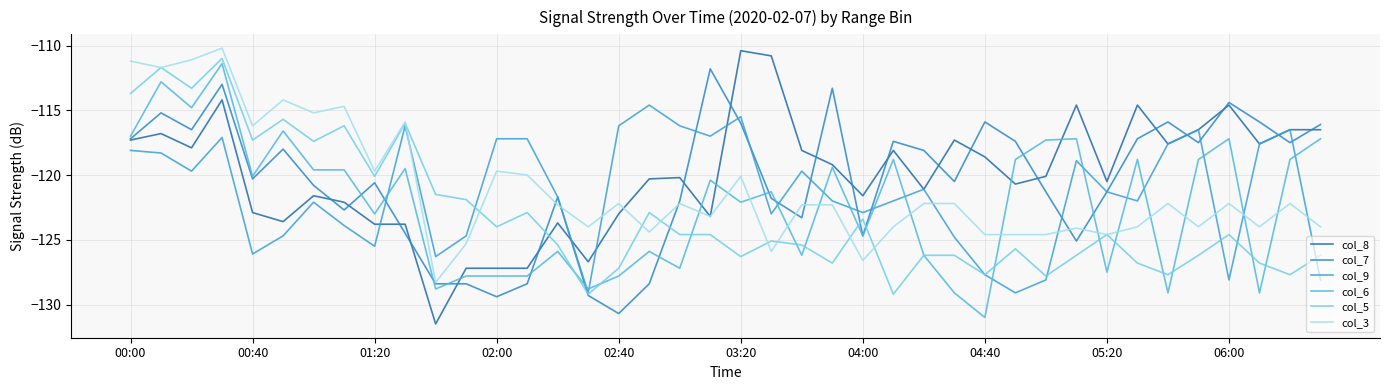

How many times do col_8 and col_9 cross each other?

4